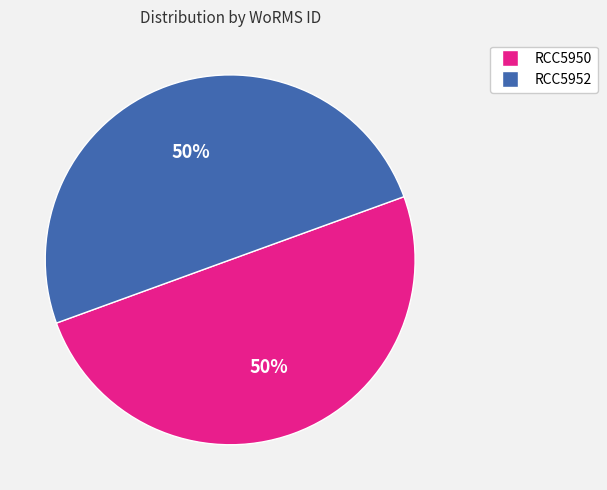

To the nearest percent, what is the combined percentage of RCC5950 and RCC5952?

100%